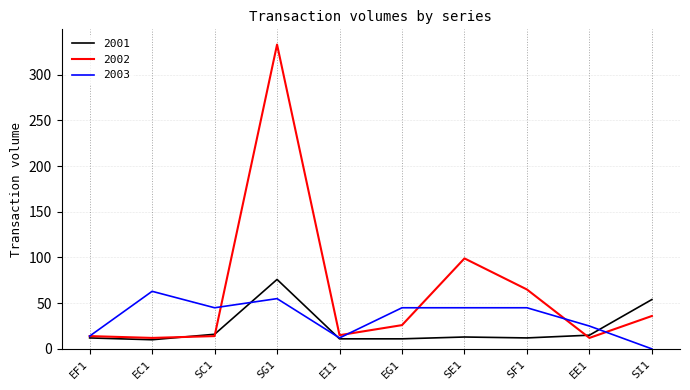

How many lines are shown in the chart?

3